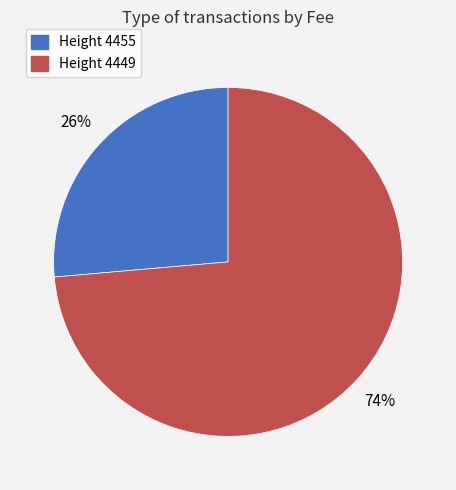

Is there a majority slice in this chart?

Yes